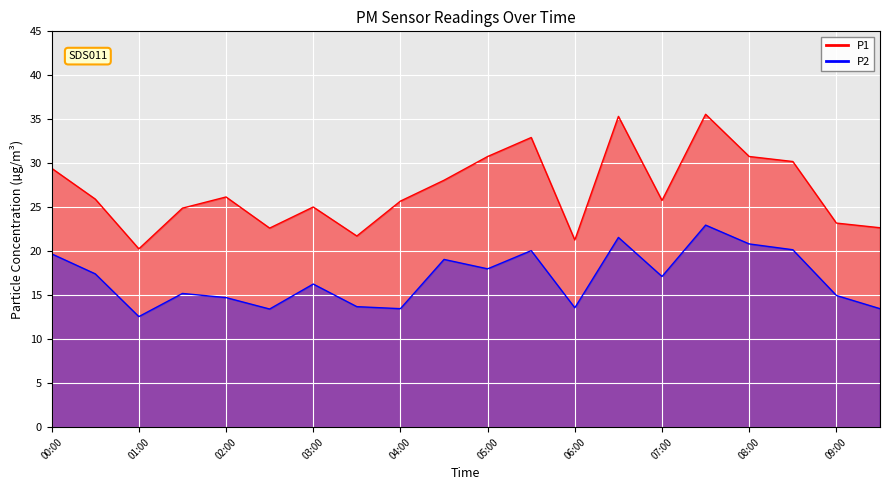

What are all the series names shown in the legend?

P1, P2